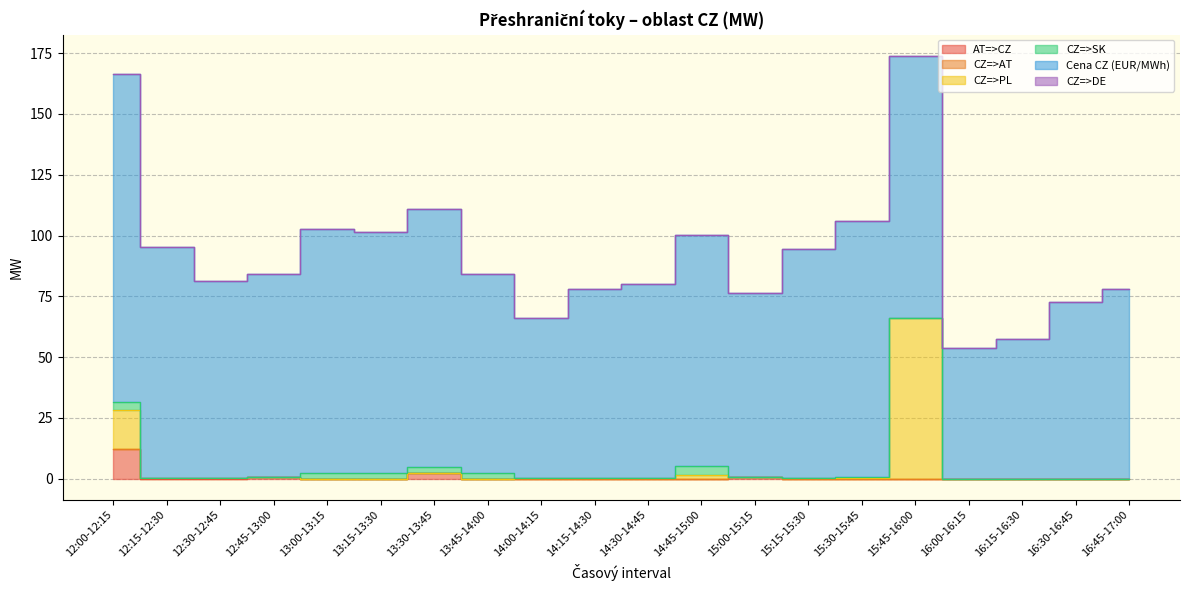

Does the chart have visible grid lines?

Yes